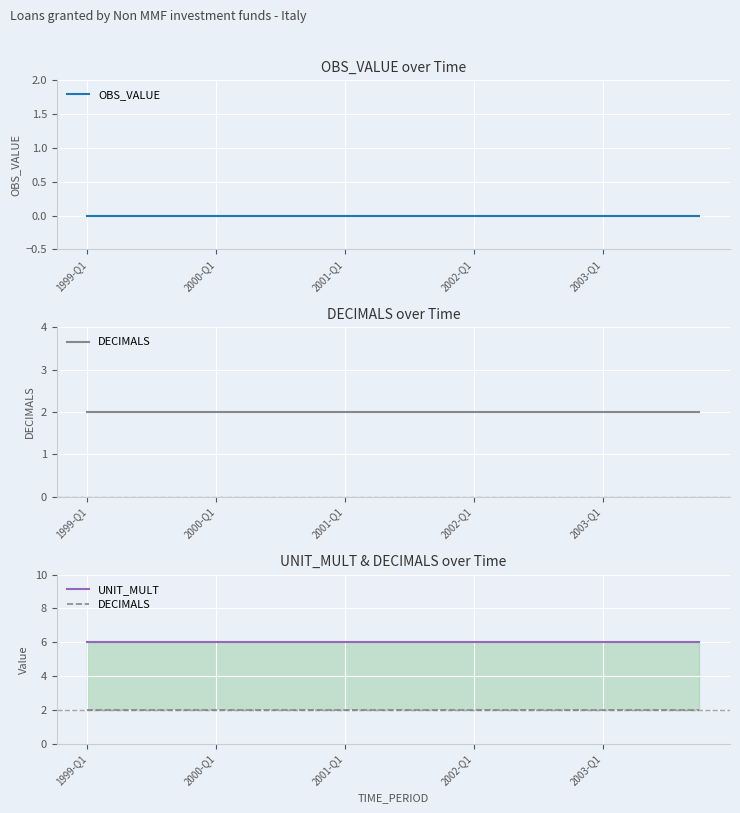

Which series has the widest spread of values?

OBS_VALUE